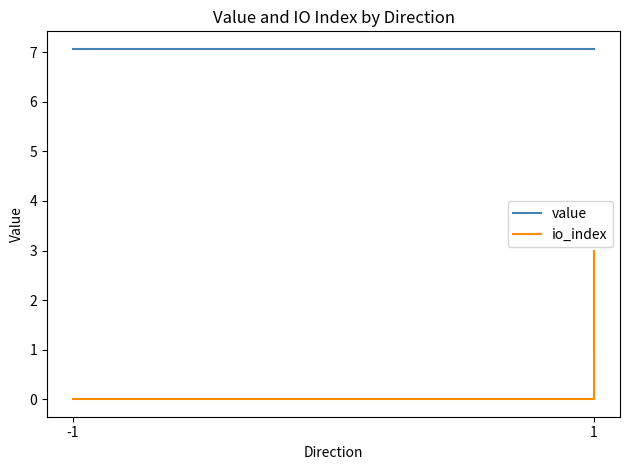

Between 7 and -1, which is larger?

7